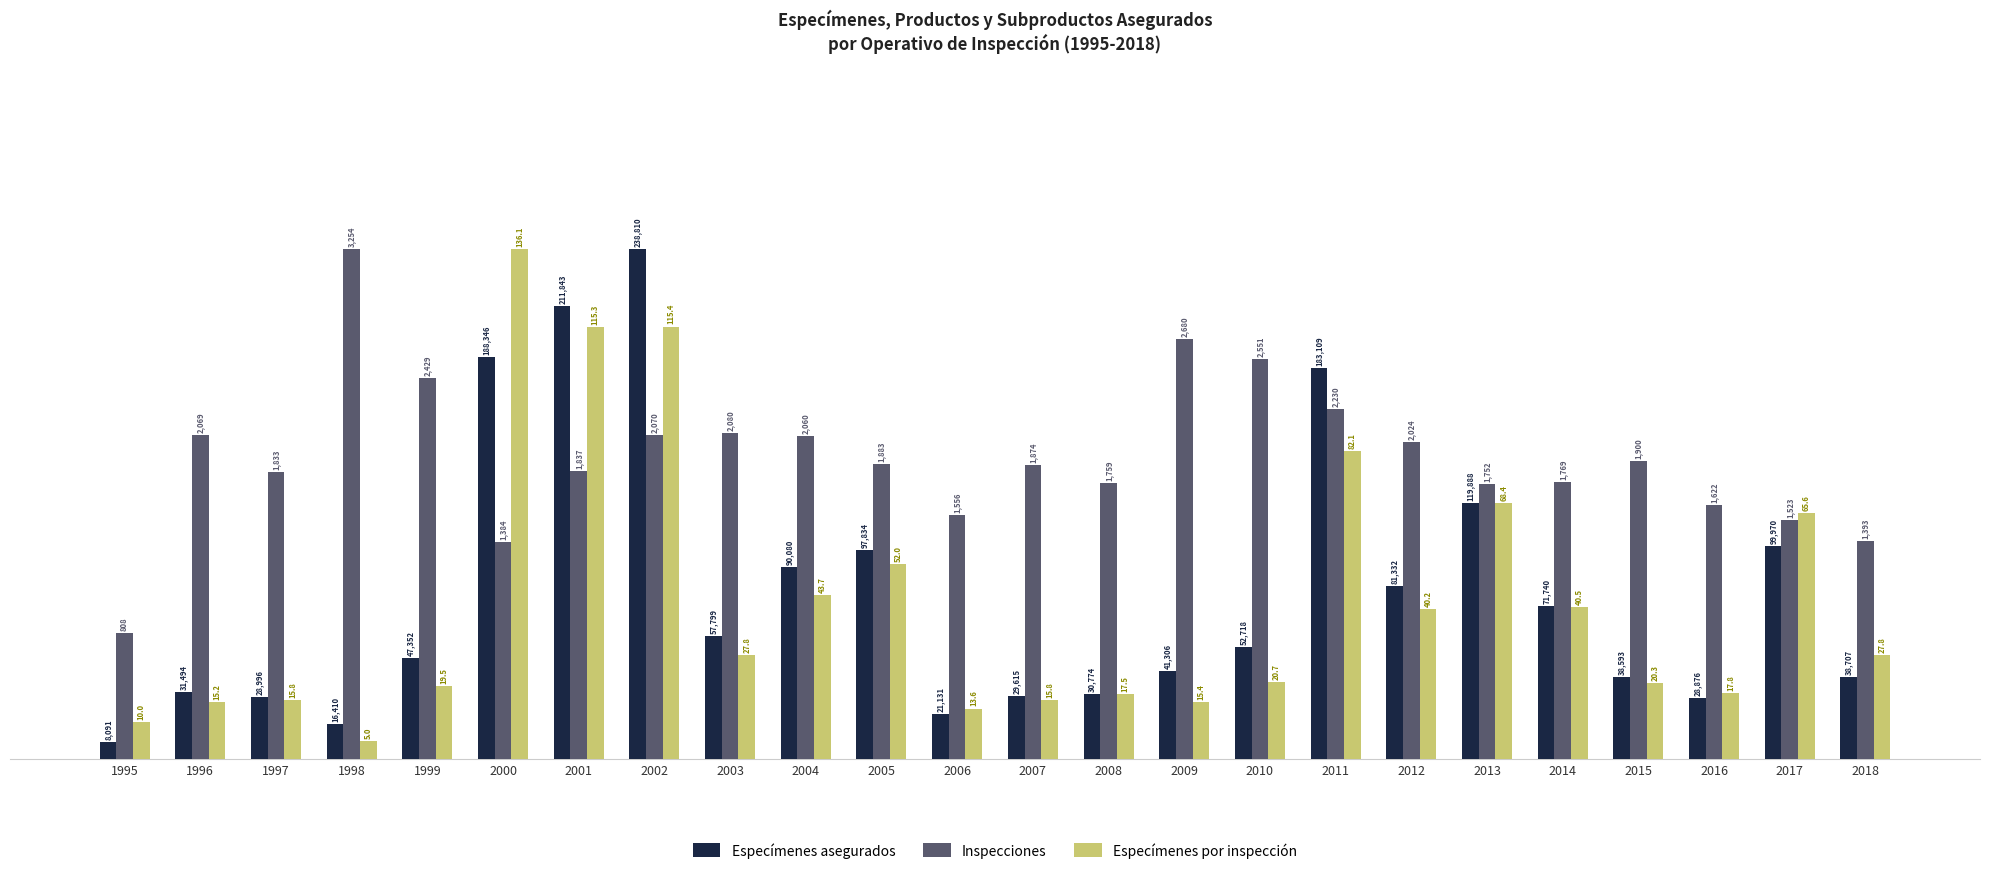

Which category has the highest value across all series?

2002